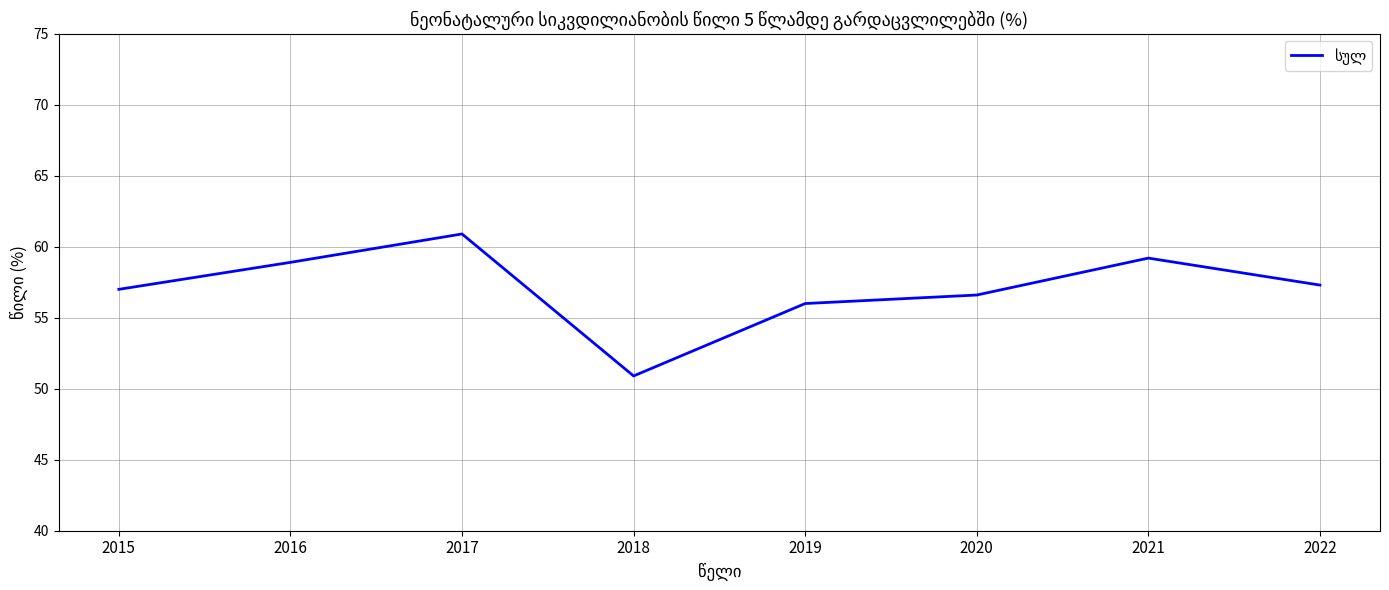

How many interior local valleys (lower than both neighbors) does the data have?

1